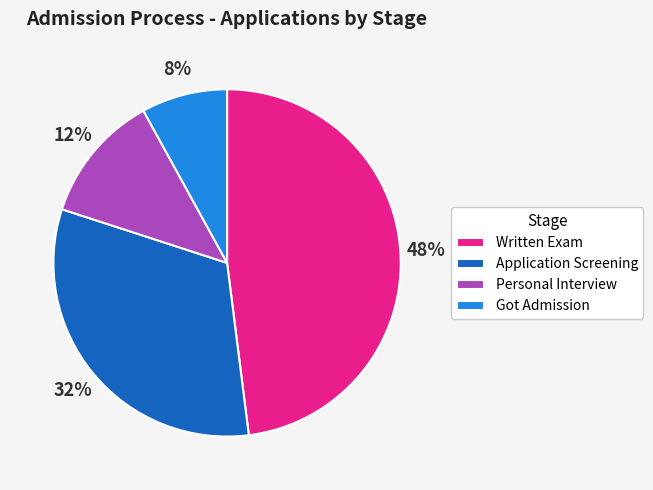

Is Written Exam the majority of the pie?

No